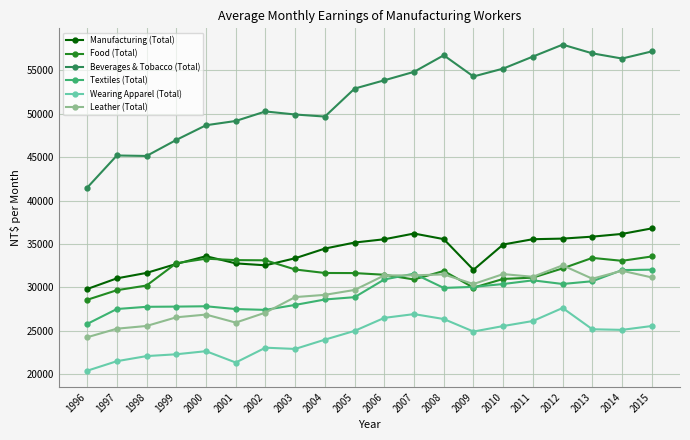

What is the spread (max minus min) of values at 2000?

26056